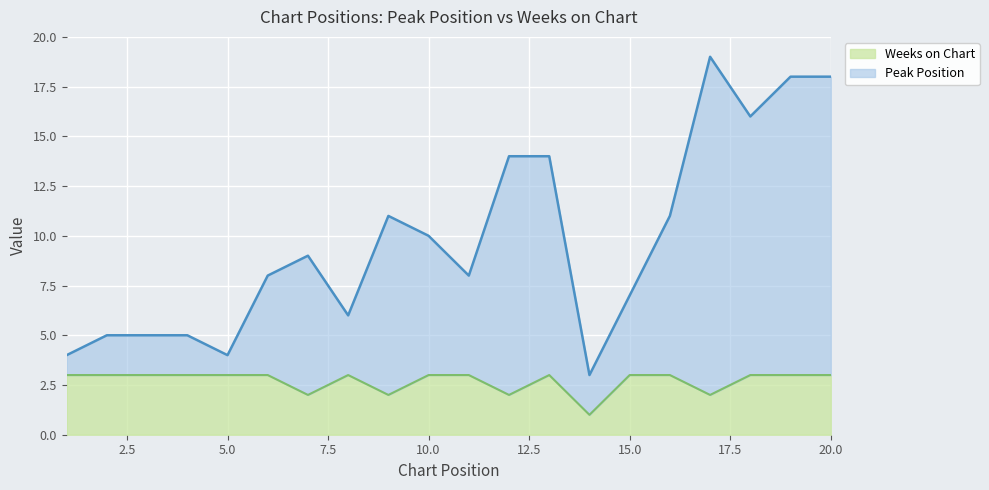

At which label is Weeks on Chart closest to 2?

7